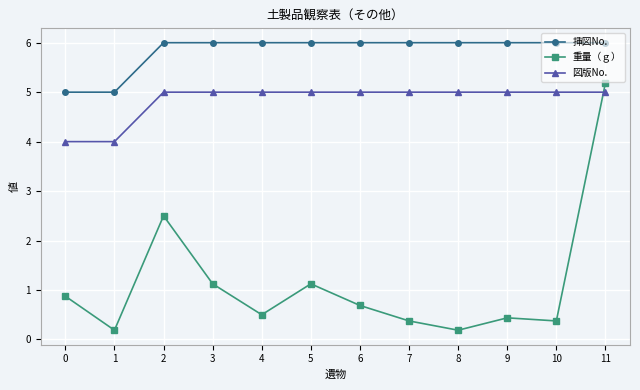

At which label is 重量（ｇ） closest to 2?

2